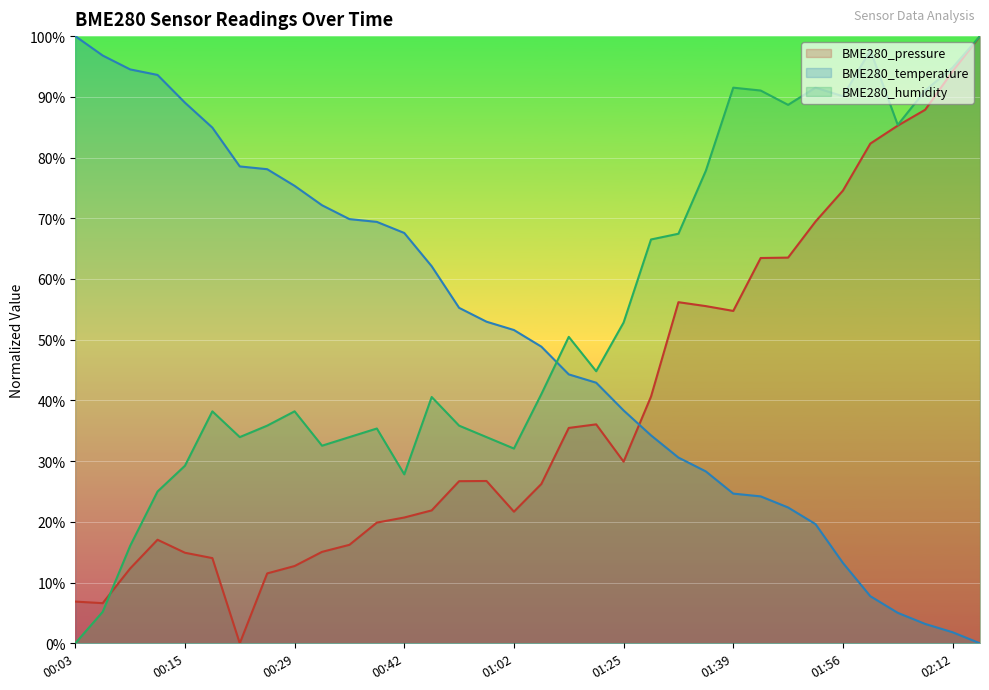

What is the total value across all series at 00:45?

124.6